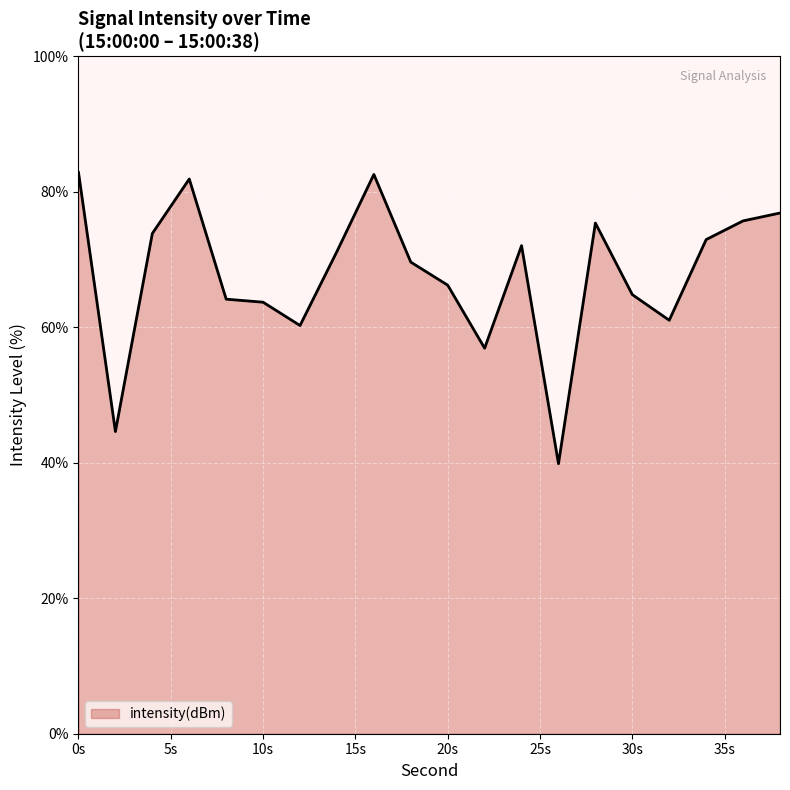

What is the minimum value shown in the chart?

39.9